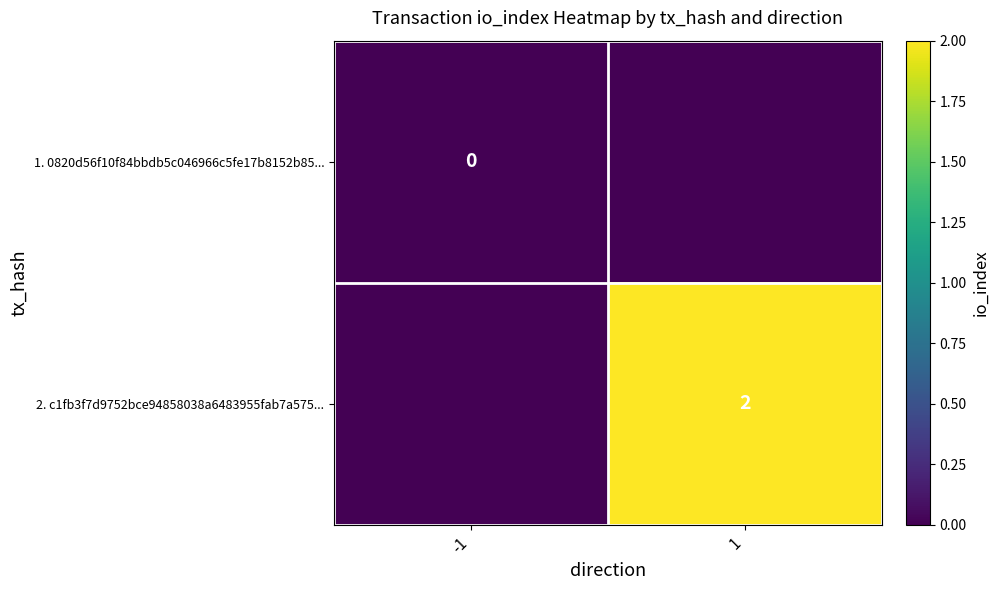

The 2. c1fb3f7d9752bce94858038a6483955fab7a575... series shows 3 at 1. True or false?

False